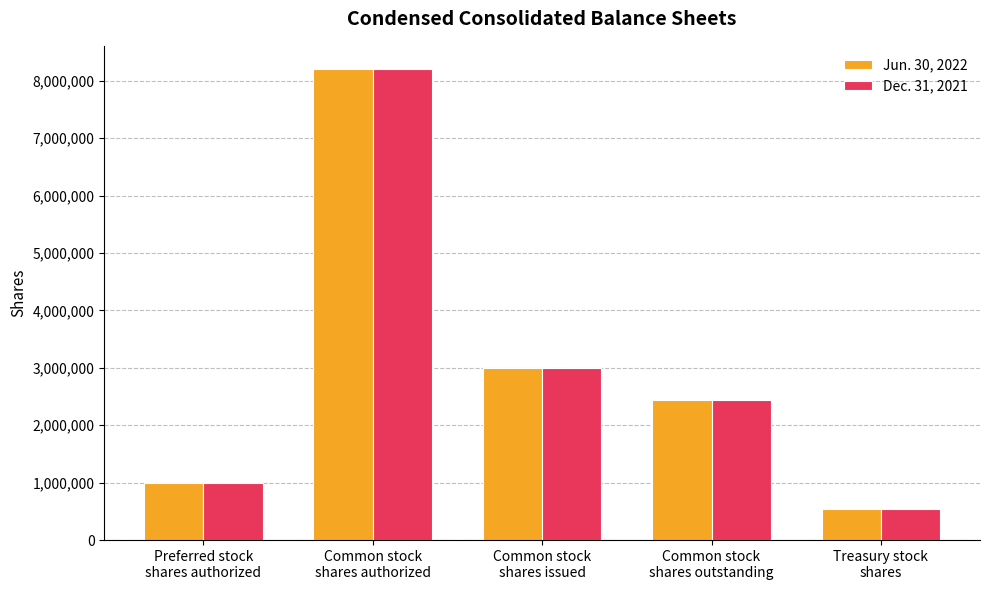

What is the highest value of the Dec. 31, 2021 series?

8200000